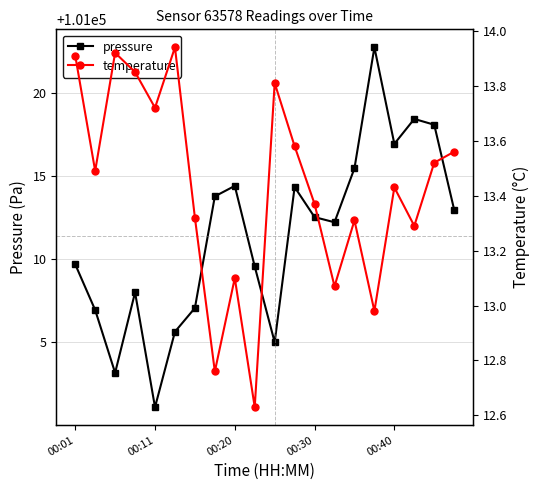

Rank the series at 17 from lowest to highest value.

temperature, pressure